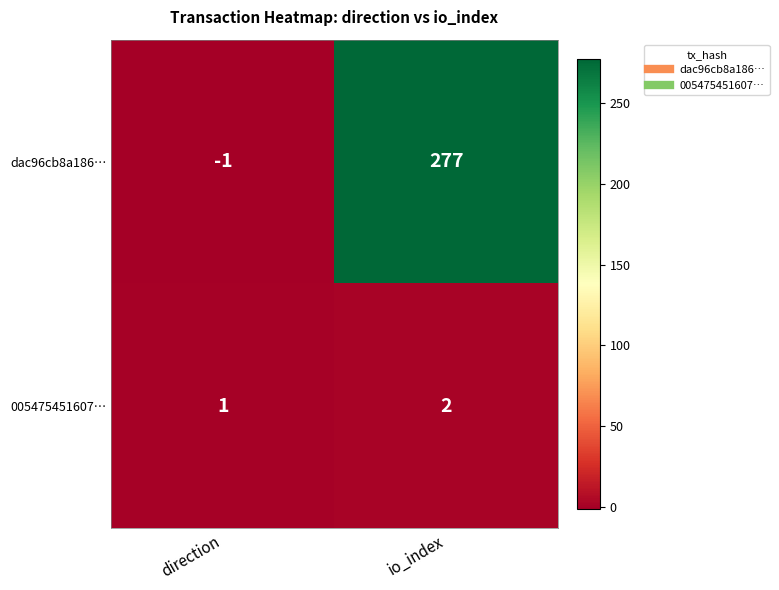

How many distinct data groups are displayed?

2